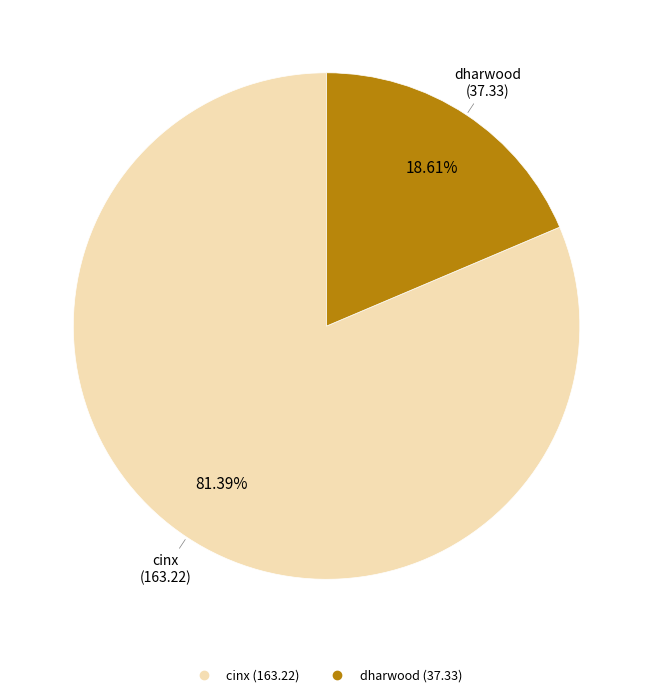

Approximately how many times larger is the value at dharwood compared to cinx?

0.2